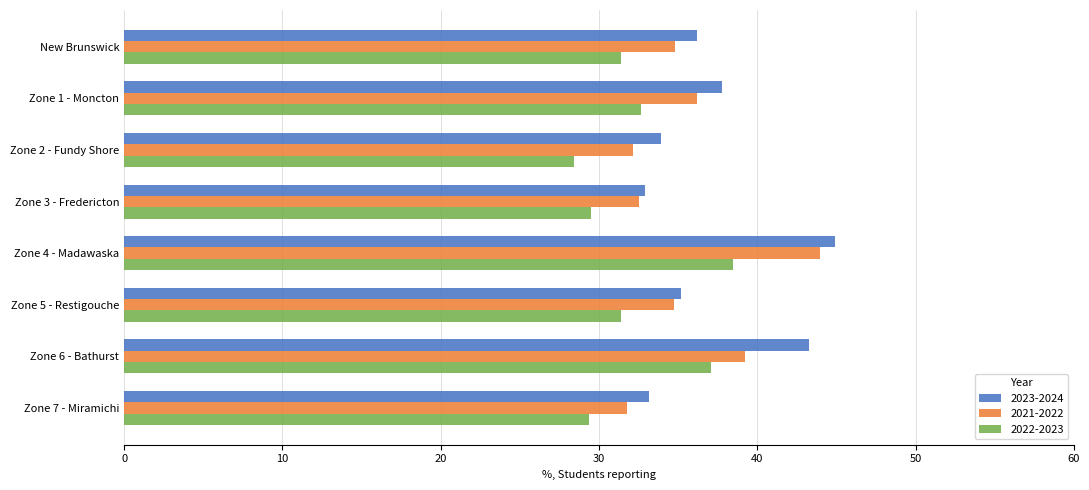

What is the smallest value displayed?

28.4